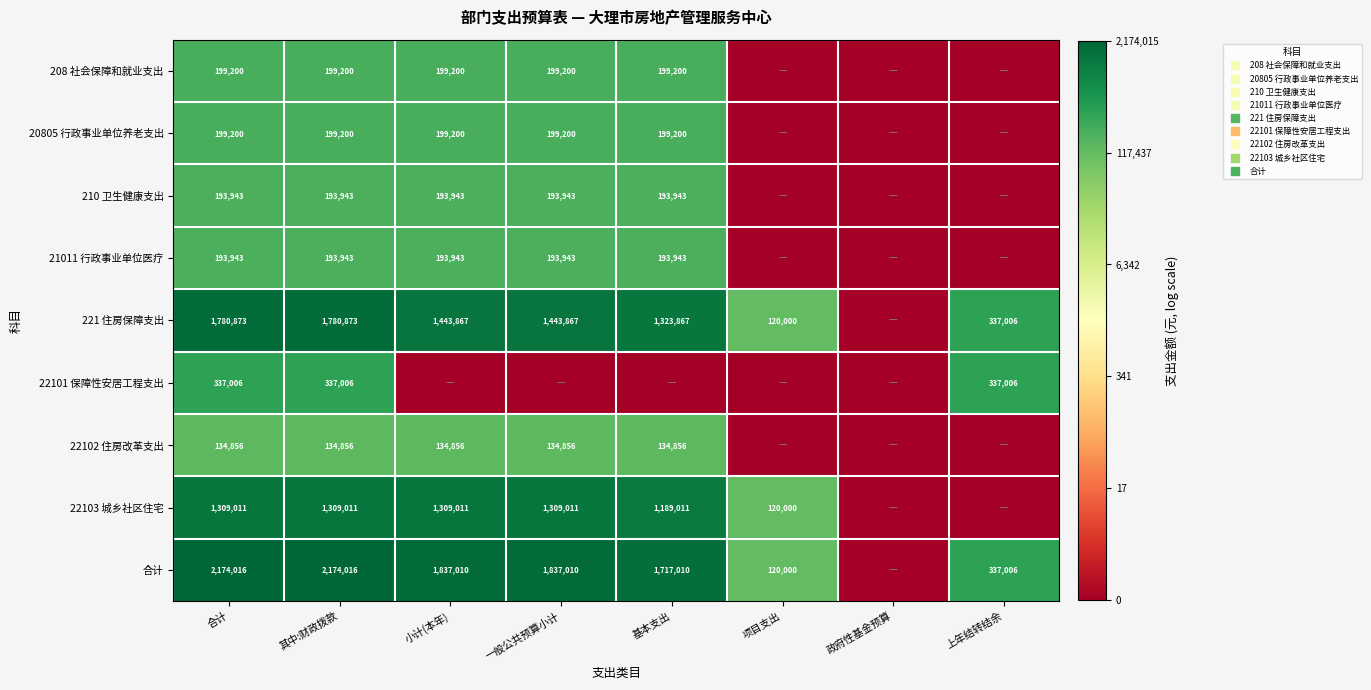

At 一般公共预算小计, list the series in order from largest to smallest.

合计, 221 住房保障支出, 22103 城乡社区住宅, 208 社会保障和就业支出, 20805 行政事业单位养老支出, 210 卫生健康支出, 21011 行政事业单位医疗, 22102 住房改革支出, 22101 保障性安居工程支出